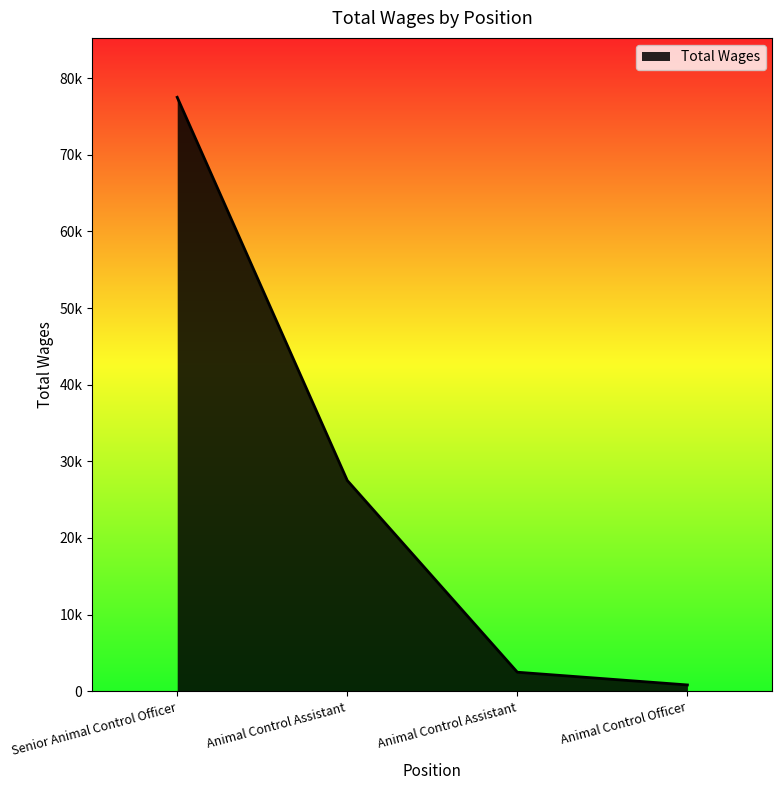

Does the chart display data point markers on the line(s)?

No